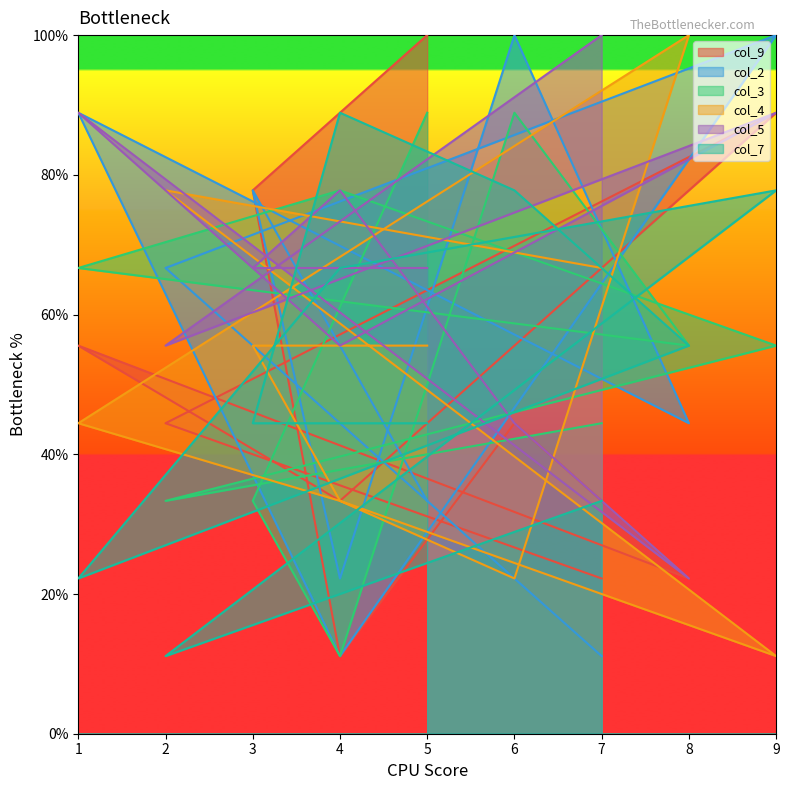

What is the sum of the col_5 values at 1 and 4?

144.4